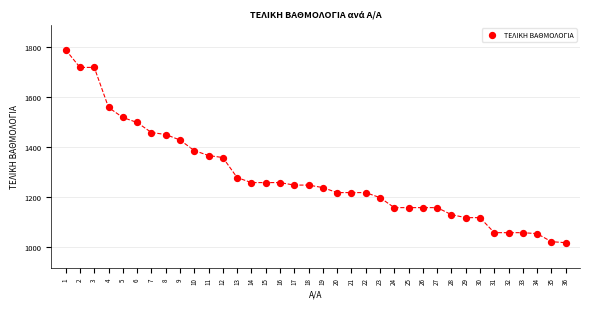

What is the range of Y values (max minus min)?

770